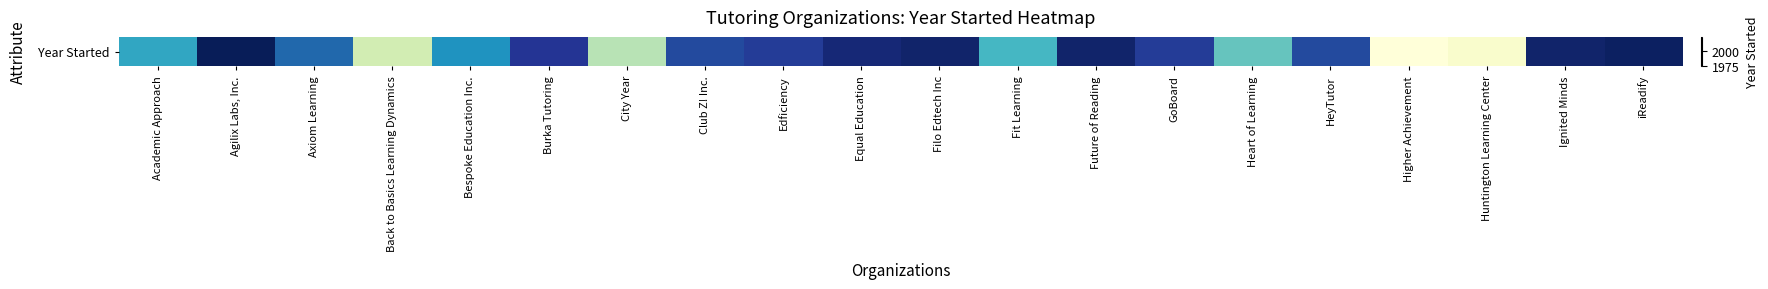

What is the minimum value shown in the chart?

1975